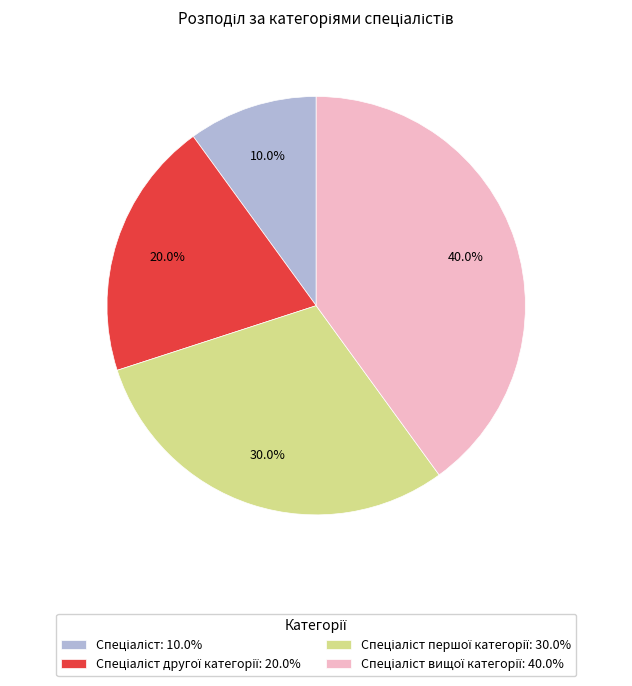

Is there any slice that represents more than half of the pie?

No